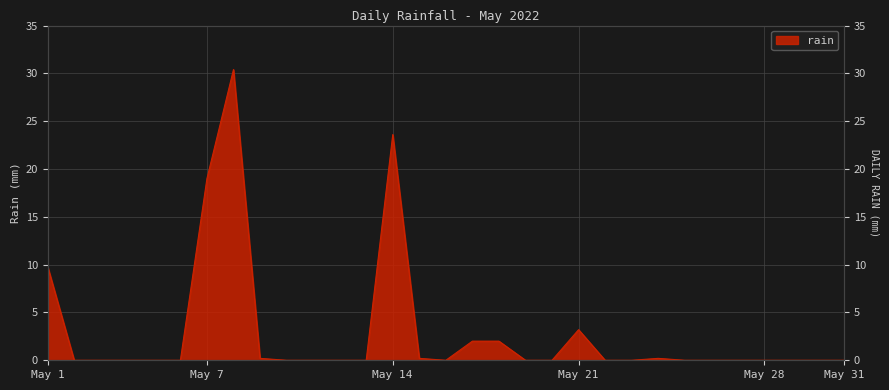

What is the difference between the second highest and second lowest values?

23.6